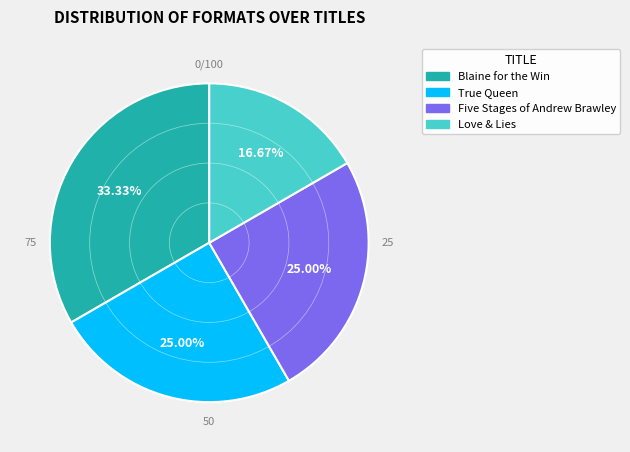

Which slice is the smallest?

Love & Lies